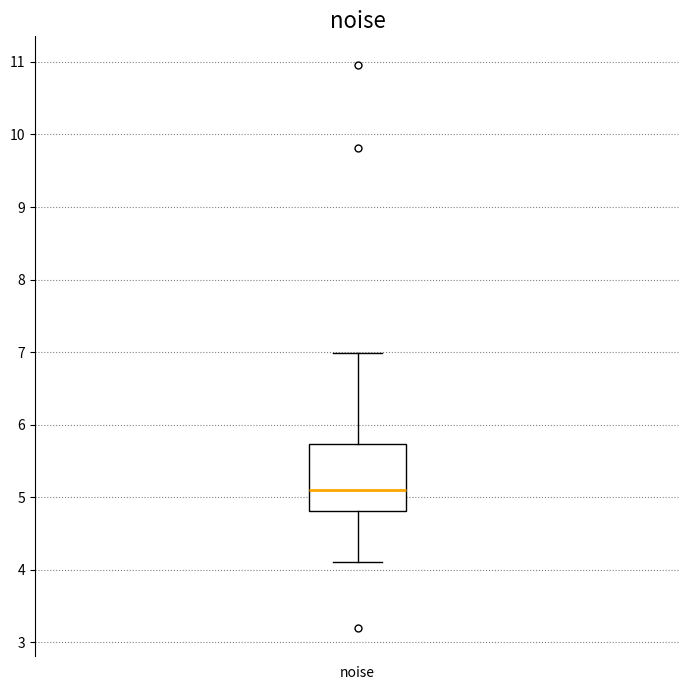

Where does the upper whisker of the box for noise end on the y-axis? The values are not printed on the chart, so give them approximately, as read against the axis.

7.0